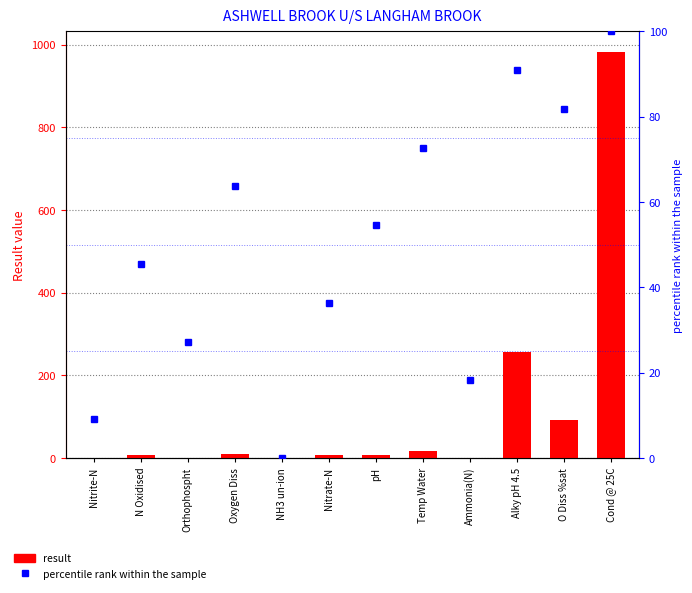

Which category has the highest value across all series?

Cond @ 25C